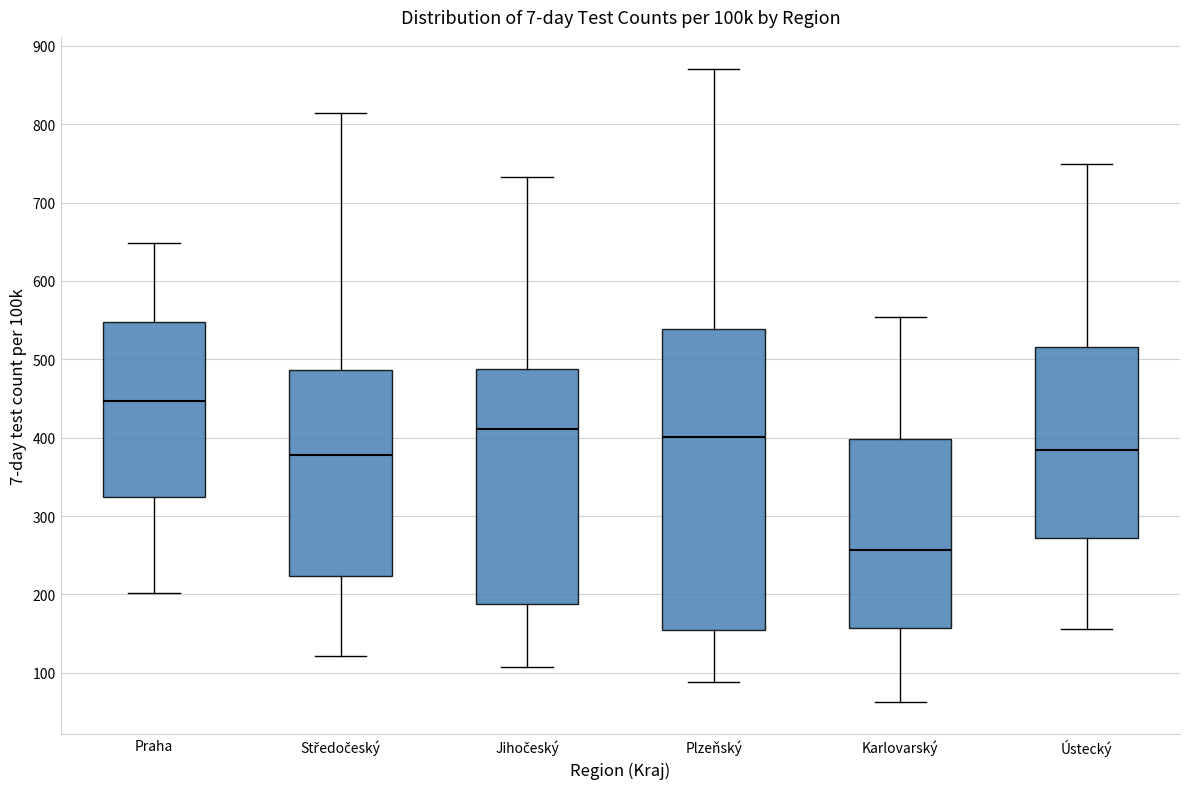

Reading left to right, transcribe this box plot: for each box, give where its median line is, the range the box spans, and where its two whiskers end, as read against the y-axis. The values are not printed on the chart, so give them approximately, as read against the axis.

Praha: median 450, box 320 to 550, whiskers 200 to 650
Středočeský: median 380, box 220 to 490, whiskers 120 to 810
Jihočeský: median 410, box 190 to 490, whiskers 110 to 730
Plzeňský: median 400, box 150 to 540, whiskers 90 to 870
Karlovarský: median 260, box 160 to 400, whiskers 60 to 550
Ústecký: median 380, box 270 to 520, whiskers 160 to 750